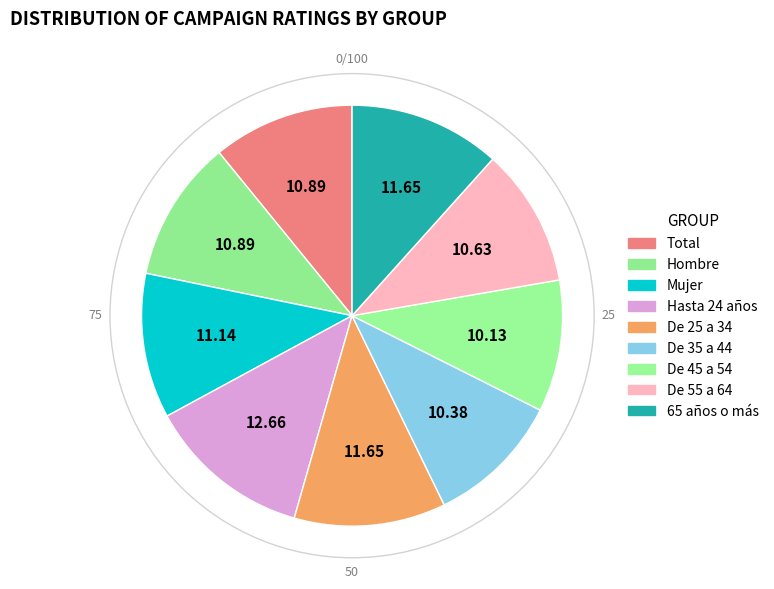

Between Hasta 24 años and De 25 a 34, which is larger?

Hasta 24 años